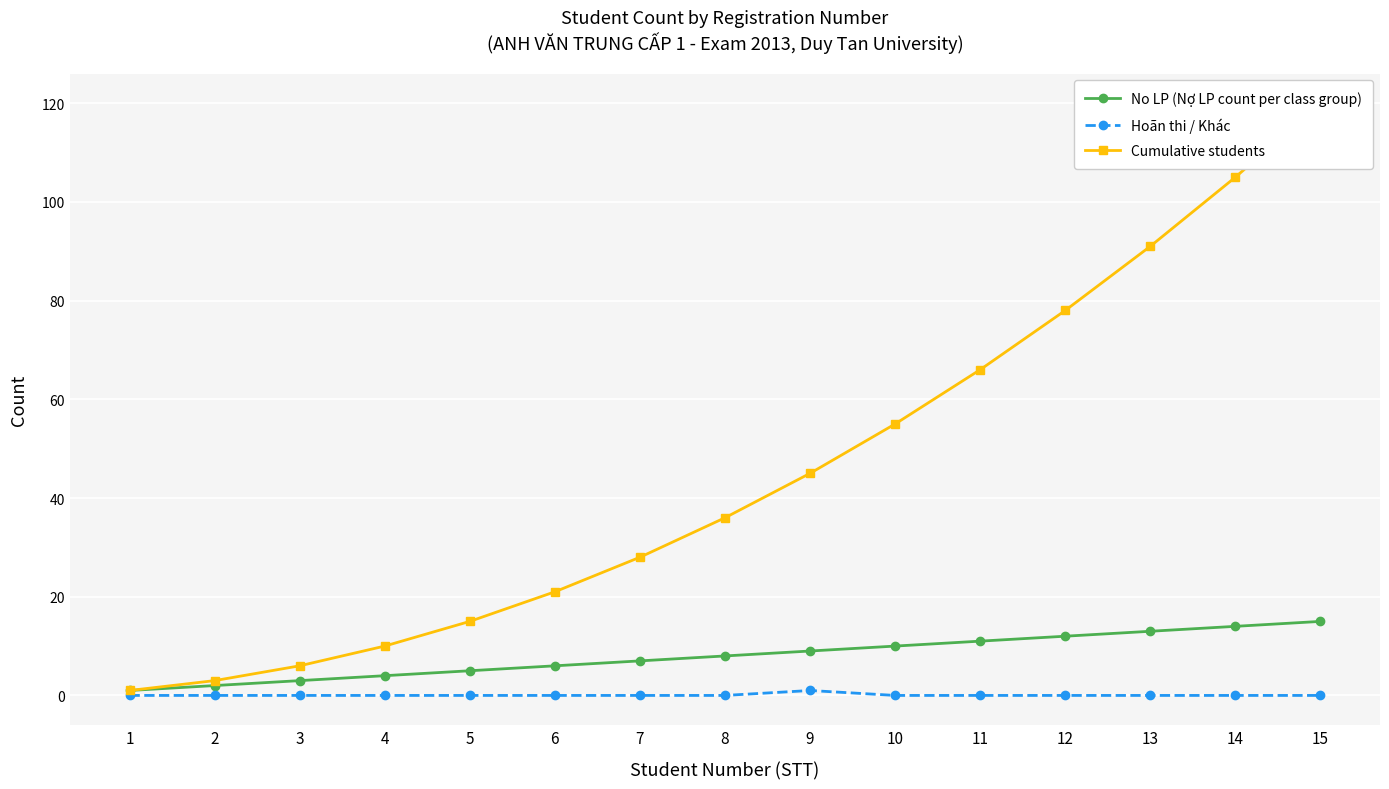

What is the average value of the Cumulative students series?

45